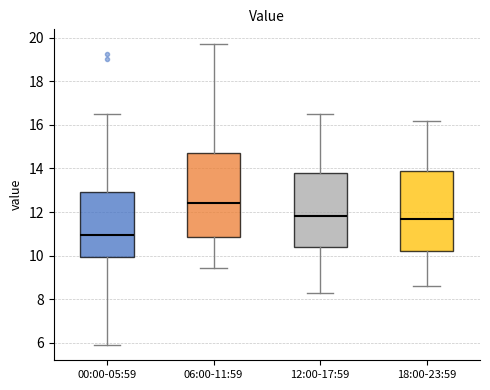

Reading left to right, read every box against the y-axis: the position of its median line, the range the box covers, and the ends of its whiskers. The values are not printed on the chart, so give them approximately, as read against the axis.

00:00-05:59: median 11.0, box 10.0 to 13.0, whiskers 5.8 to 16.6
06:00-11:59: median 12.4, box 10.8 to 14.8, whiskers 9.4 to 19.8
12:00-17:59: median 11.8, box 10.4 to 13.8, whiskers 8.4 to 16.6
18:00-23:59: median 11.8, box 10.2 to 14.0, whiskers 8.6 to 16.2